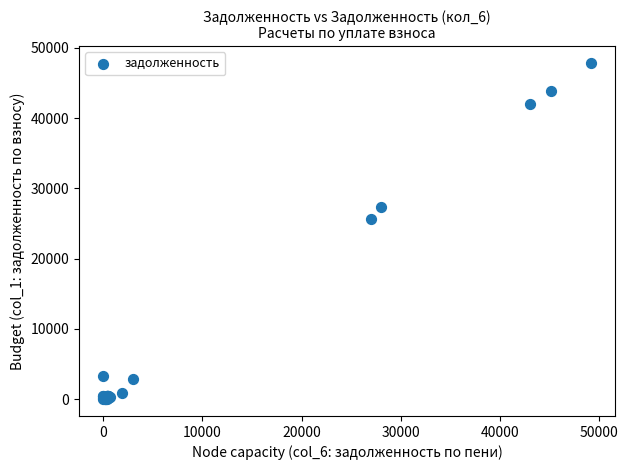

What Y value in the scatter plot is closest to 23918?

25644.0